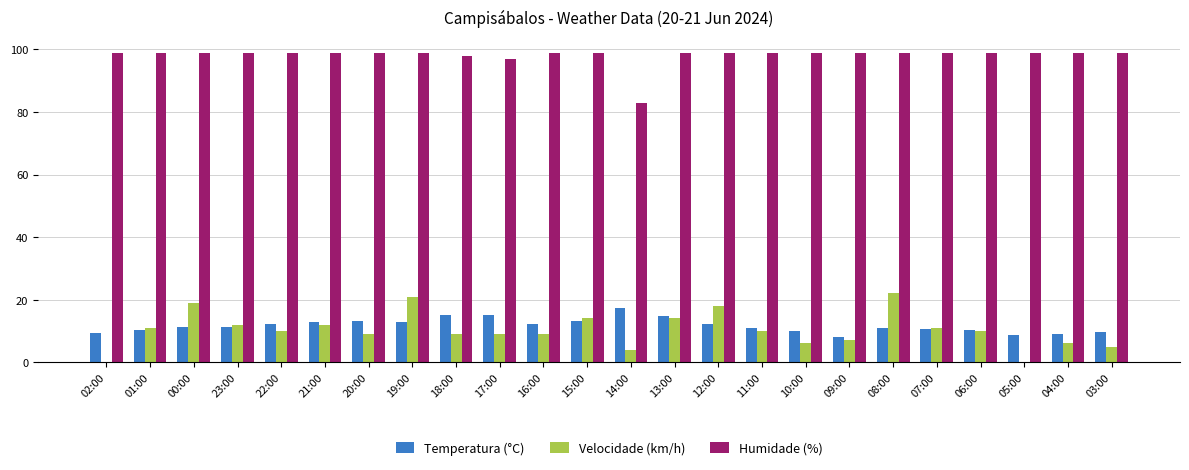

How many groups of bars are there?

24